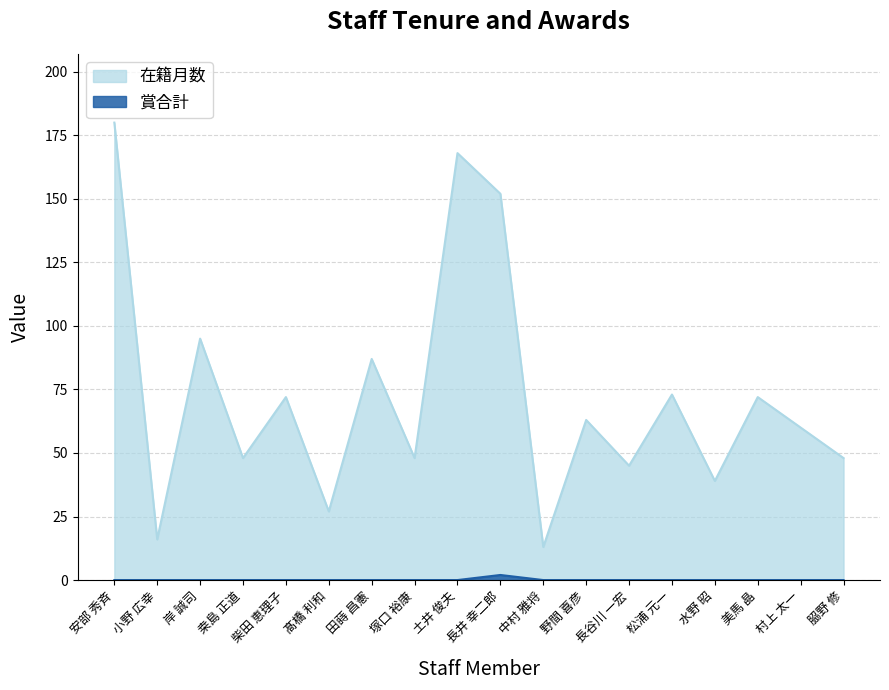

Reading right to left, what are all the values shown in this chart?

在籍月数: 𦚰野 修=48	村上 太一=60	美馬 晶=72	水野 昭=39	松浦 元一=73	長谷川 一宏=45	野間 喜彦=63	中村 雅将=13	長井 幸二郎=152	土井 俊夫=168	塚口 裕康=48	田蒔 昌憲=87	髙橋 利和=27	柴田 恵理子=72	桒島 正道=48	岸 誠司=95	小野 広幸=16	安部 秀斉=180
賞合計: 𦚰野 修=0	村上 太一=0	美馬 晶=0	水野 昭=0	松浦 元一=0	長谷川 一宏=0	野間 喜彦=0	中村 雅将=0	長井 幸二郎=2	土井 俊夫=0	塚口 裕康=0	田蒔 昌憲=0	髙橋 利和=0	柴田 恵理子=0	桒島 正道=0	岸 誠司=0	小野 広幸=0	安部 秀斉=0